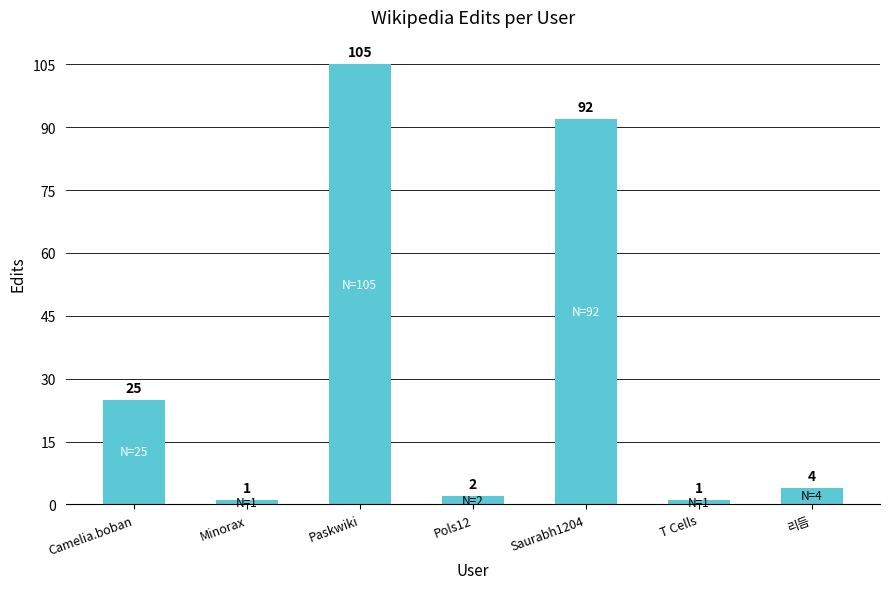

What is the label of the 6th bar from the right?

Minorax